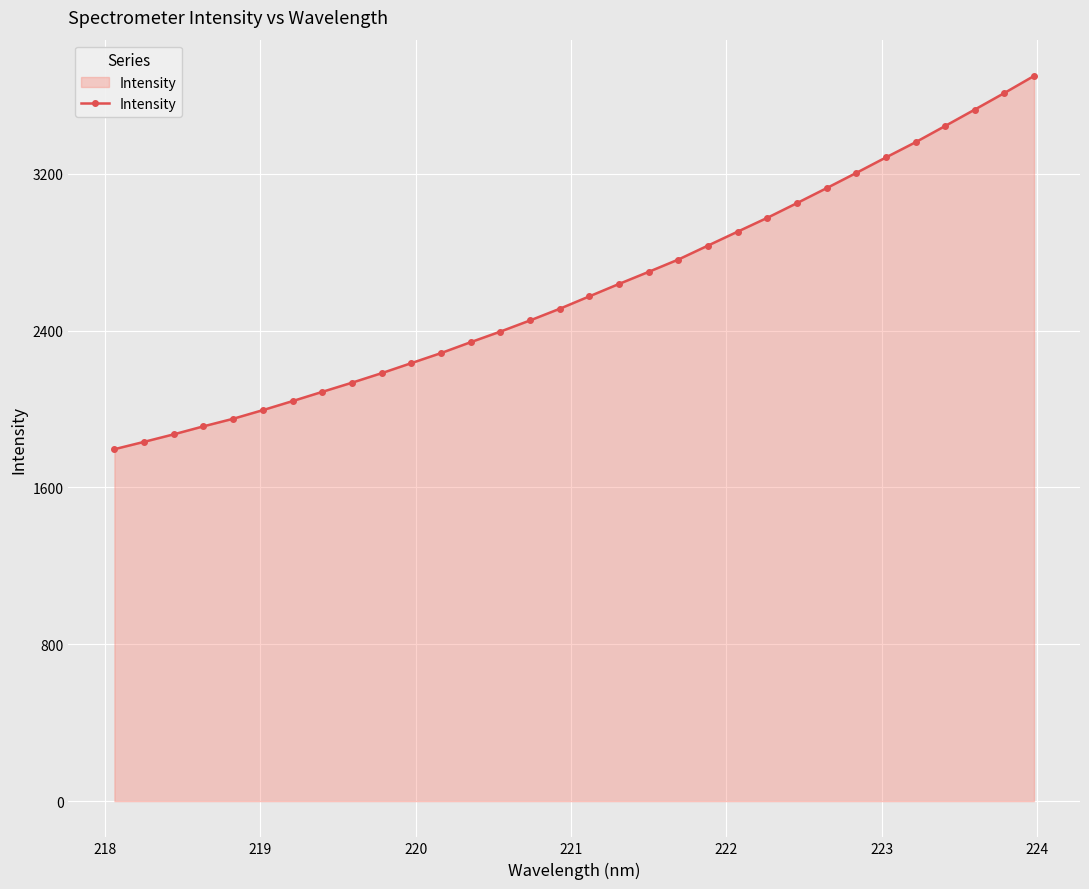

What is the value of the 3rd point from the left?

1870.6